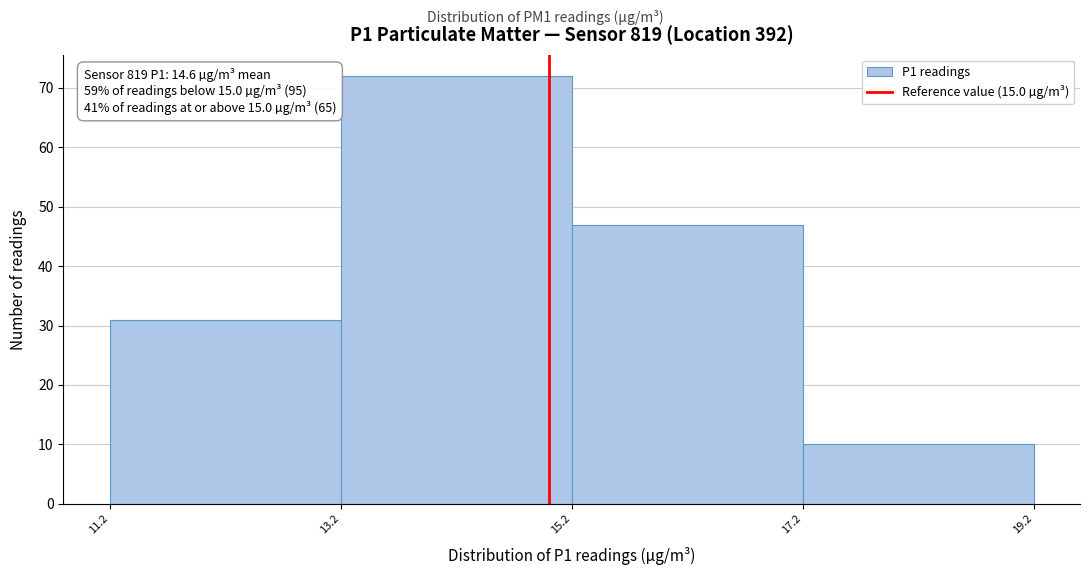

Which range on the x-axis has the tallest bar?

13.2 to 15.2